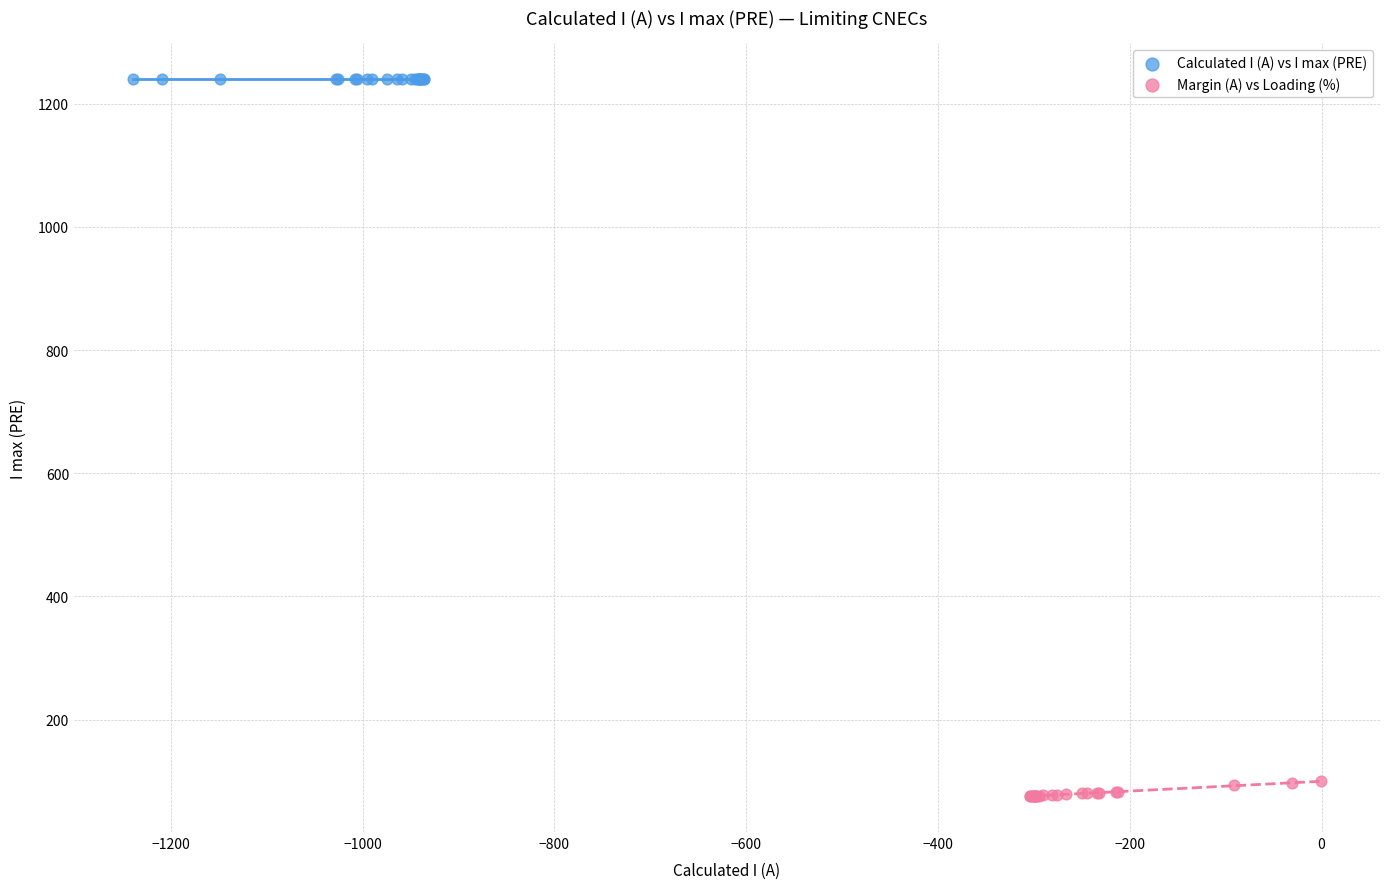

What are all the series names shown in the legend?

Calculated I (A) vs I max (PRE), Margin (A) vs Loading (%)